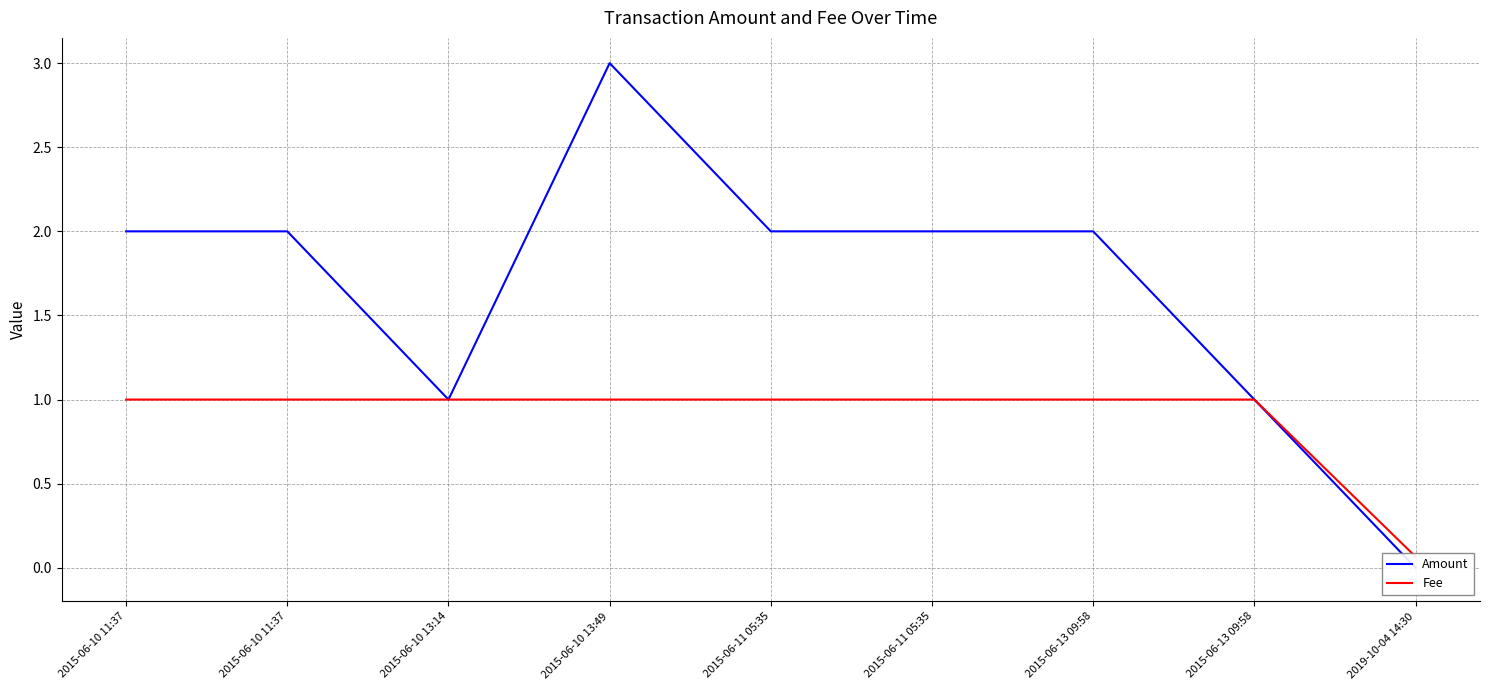

What are all the series names shown in the legend?

Amount, Fee